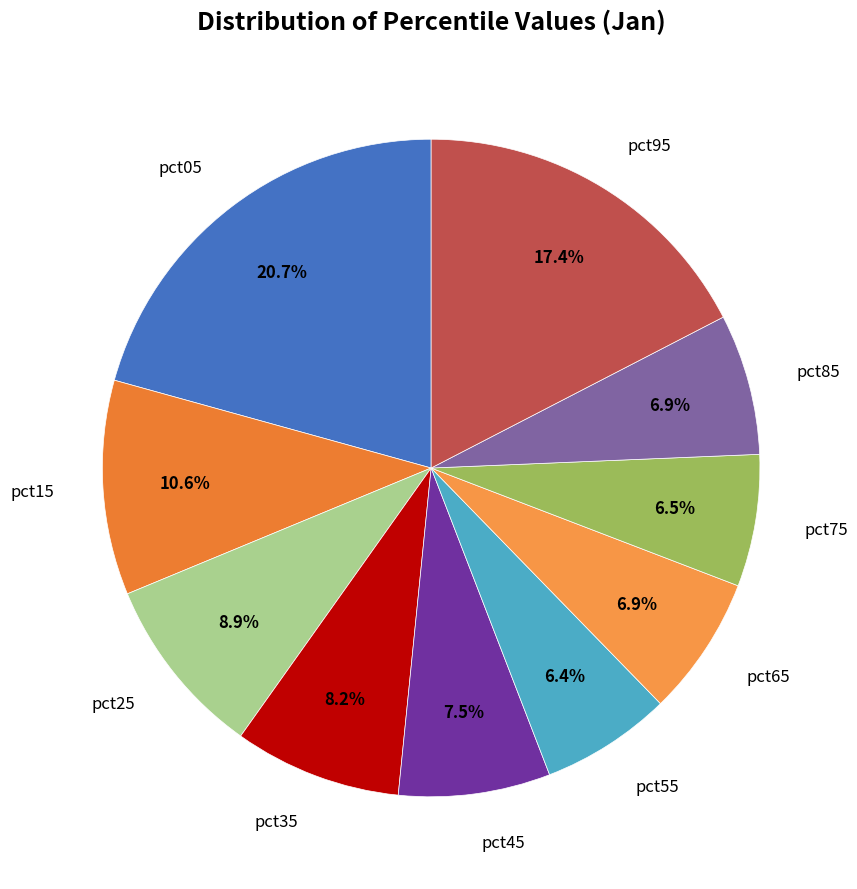

Count the number of slices in the pie.

10